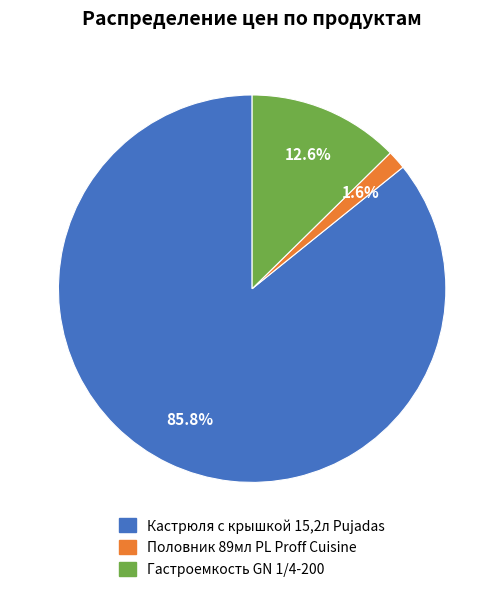

Is Кастрюля с крышкой 15,2л Pujadas the majority of the pie?

Yes